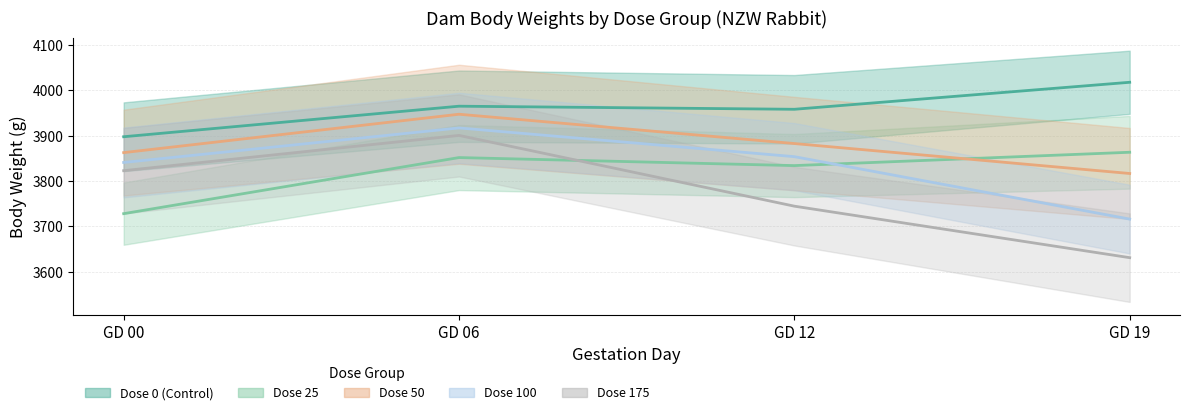

True or false: Dose 50 has more than 2 points higher than both neighbors.

False